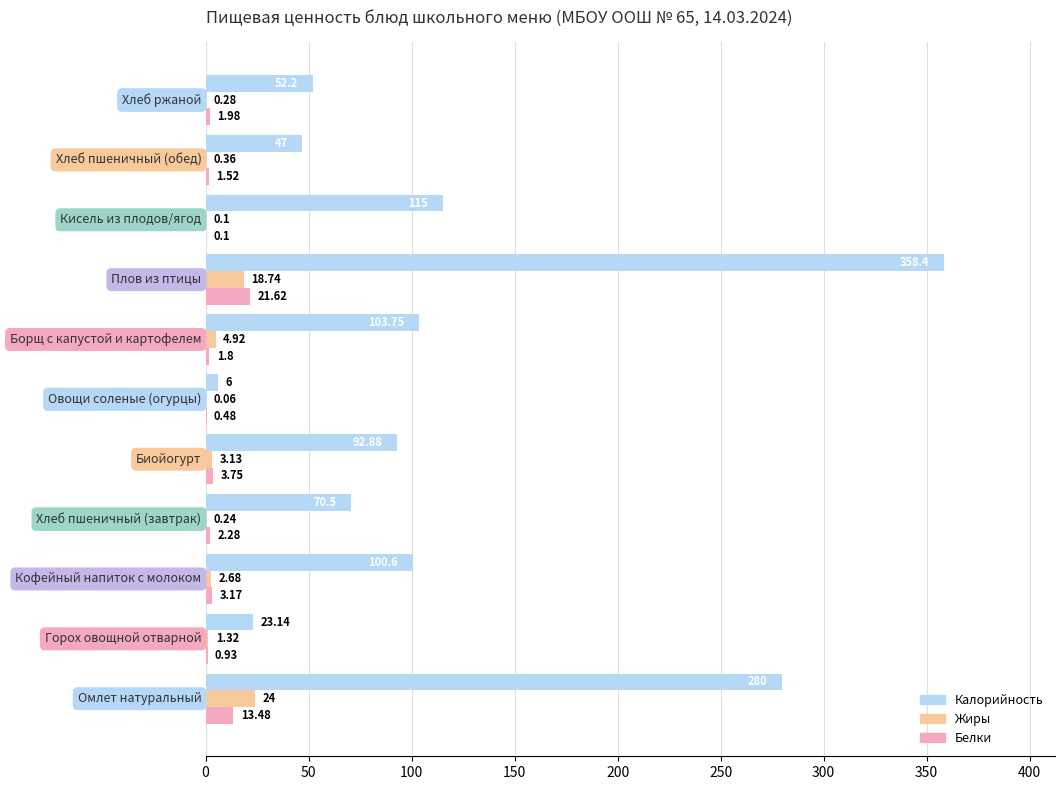

Which series has the largest total across all categories?

Калорийность